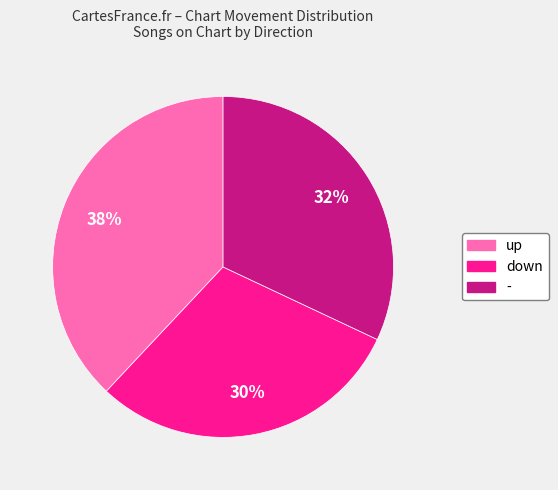

The down slice represents 30% of the pie. True or false?

True